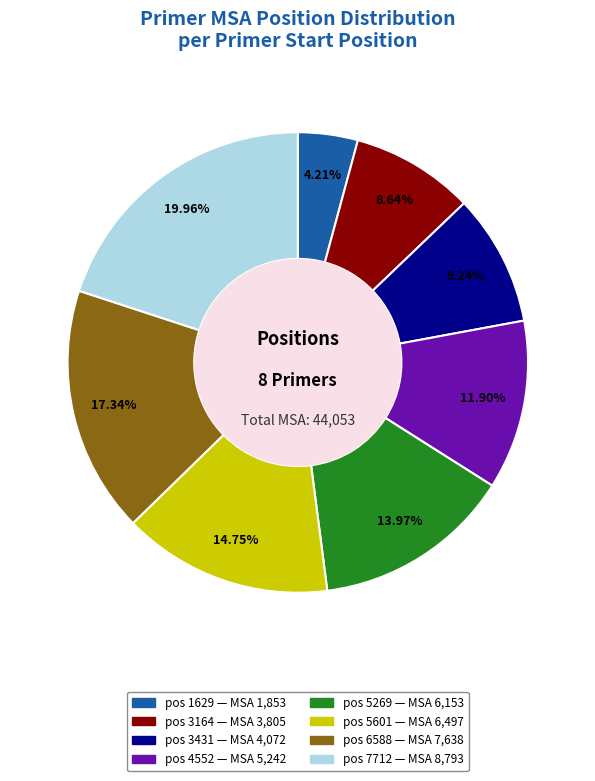

Is there any slice that represents more than half of the pie?

No